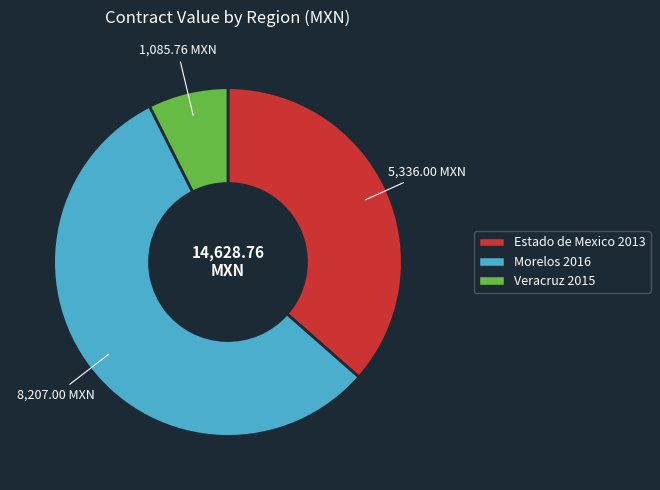

What is the majority slice?

Morelos 2016